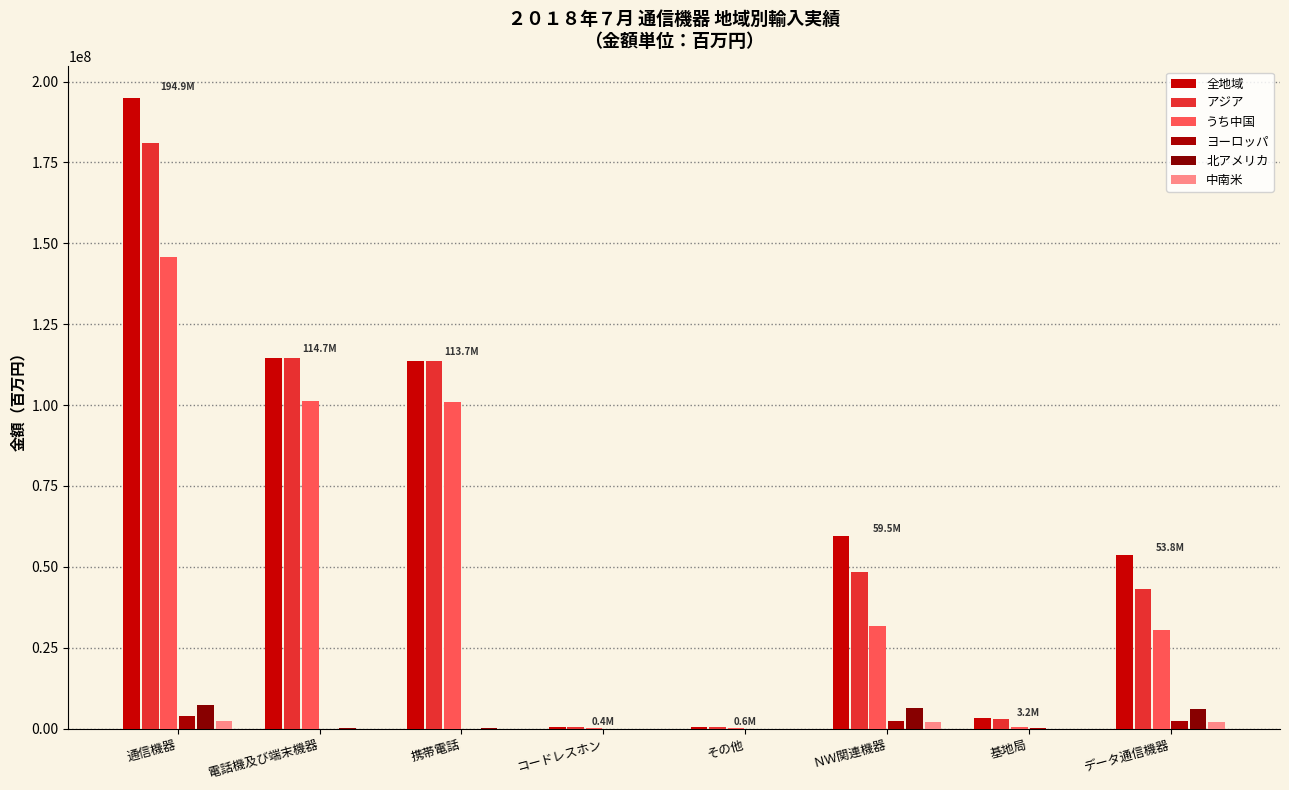

What is the sum of the 北アメリカ values at ＮＷ関連機器 and 基地局?

6296298